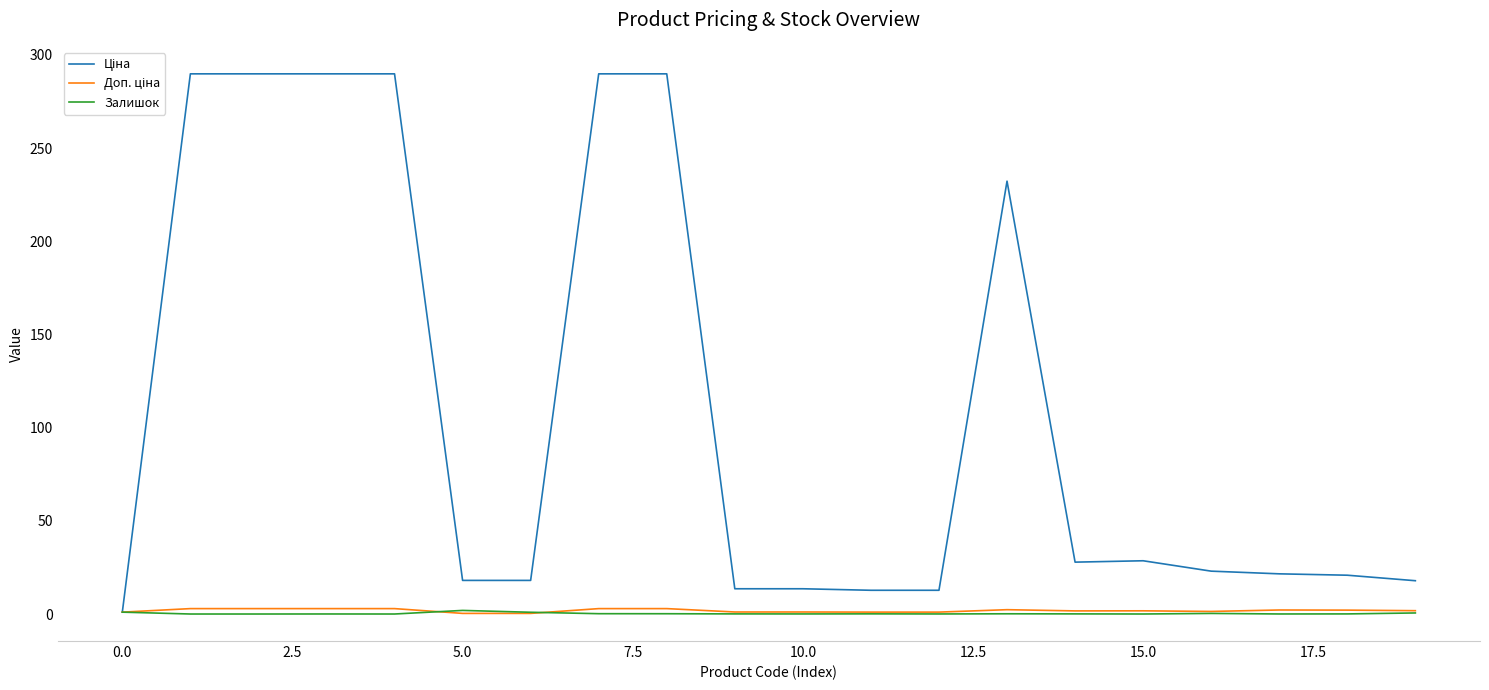

What is the maximum value shown in the chart?

289.9